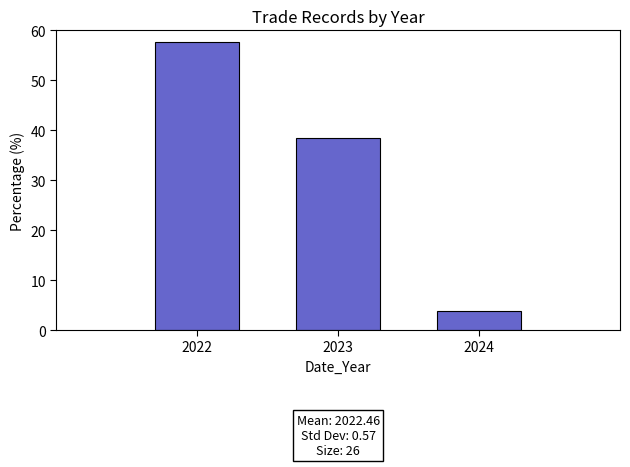

Reading left to right, extract all data points from this chart.

2022=57.7	2023=38.5	2024=3.8